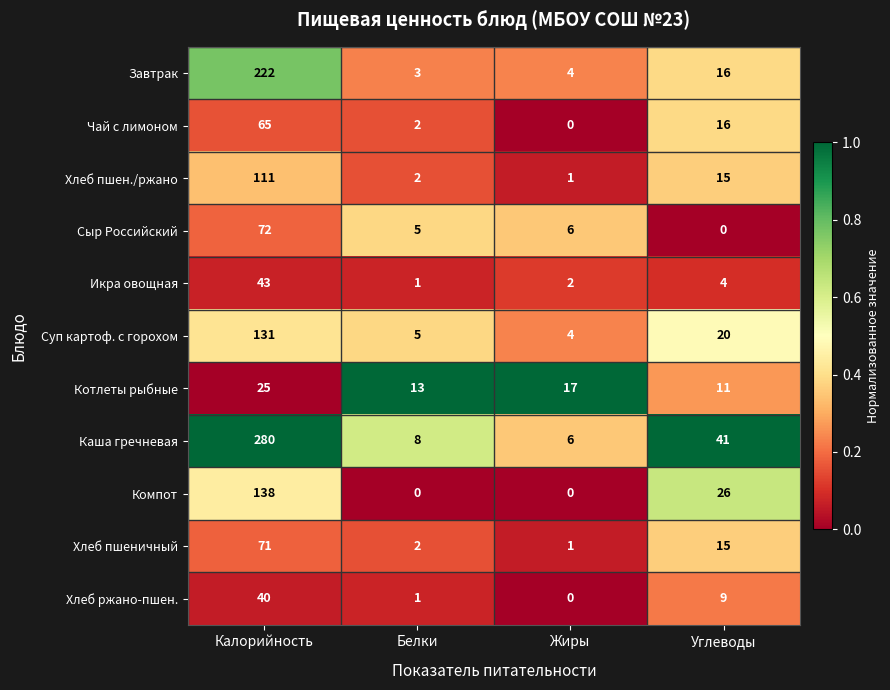

What is the maximum value for Хлеб ржано-пшен.?

40